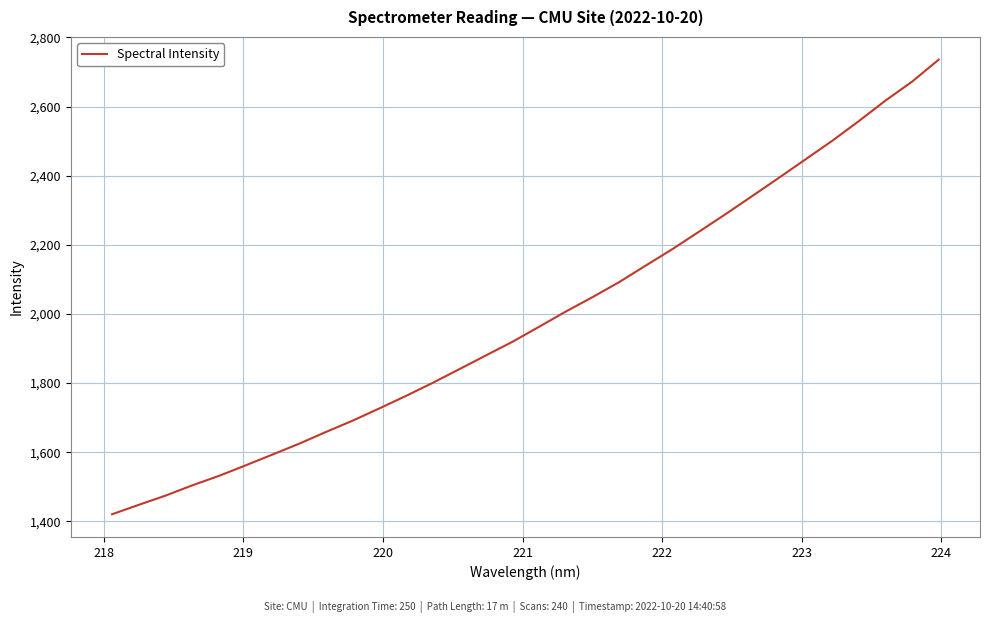

What is the smallest value displayed?

1420.4